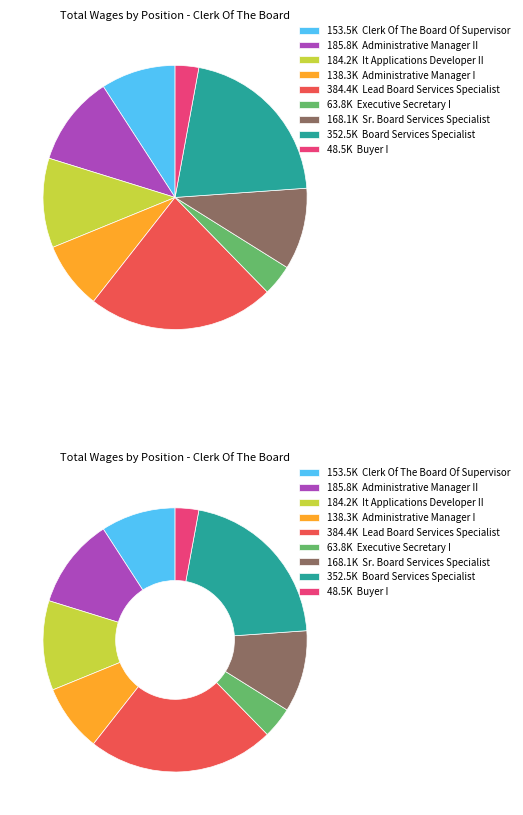

To the nearest percent, what is the difference between the largest and smallest slice percentages?

20%